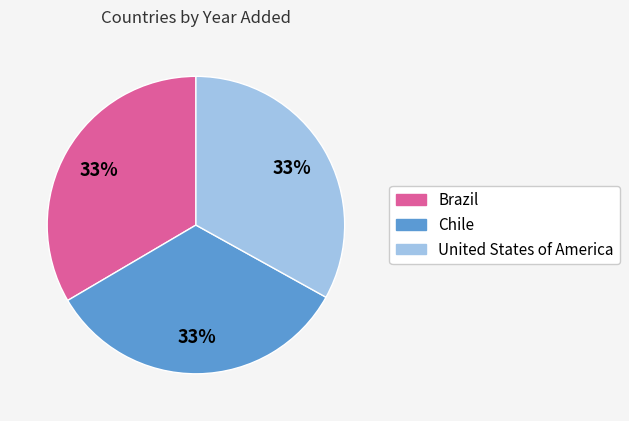

How many segments does this pie chart have?

3